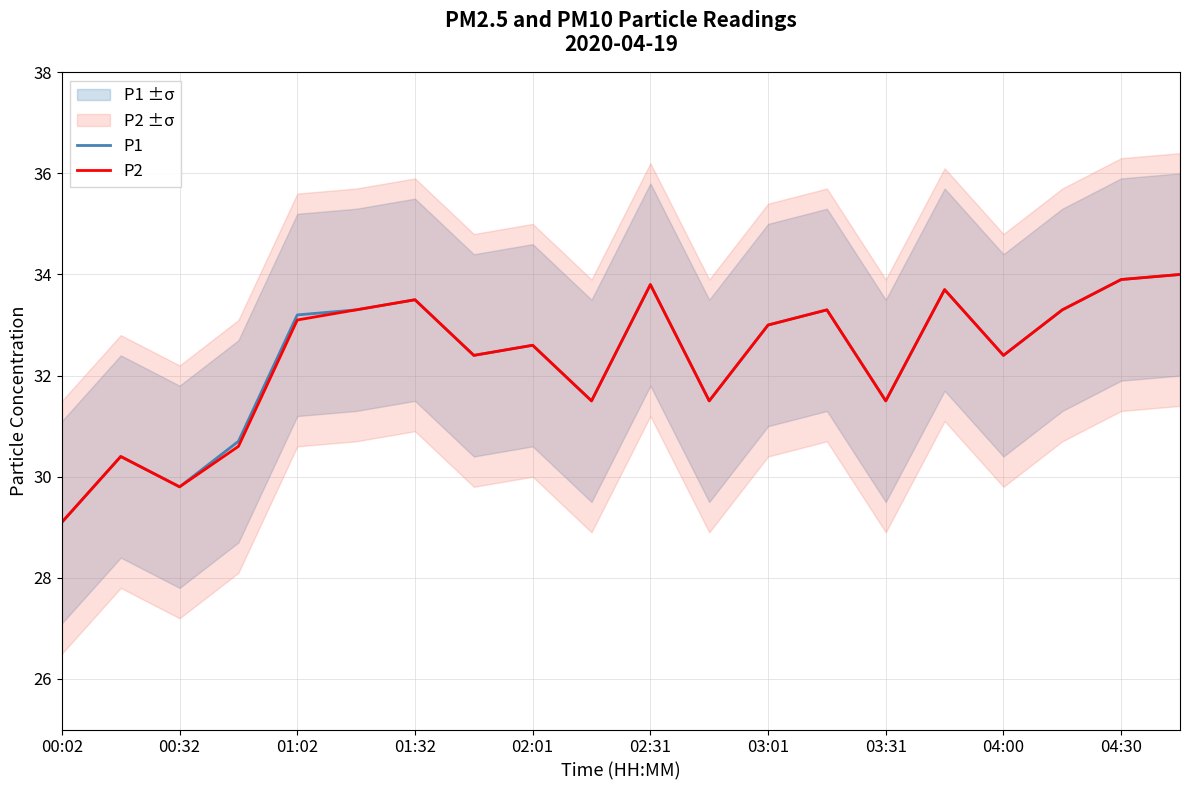

At which label does P2 reach its minimum?

00:02